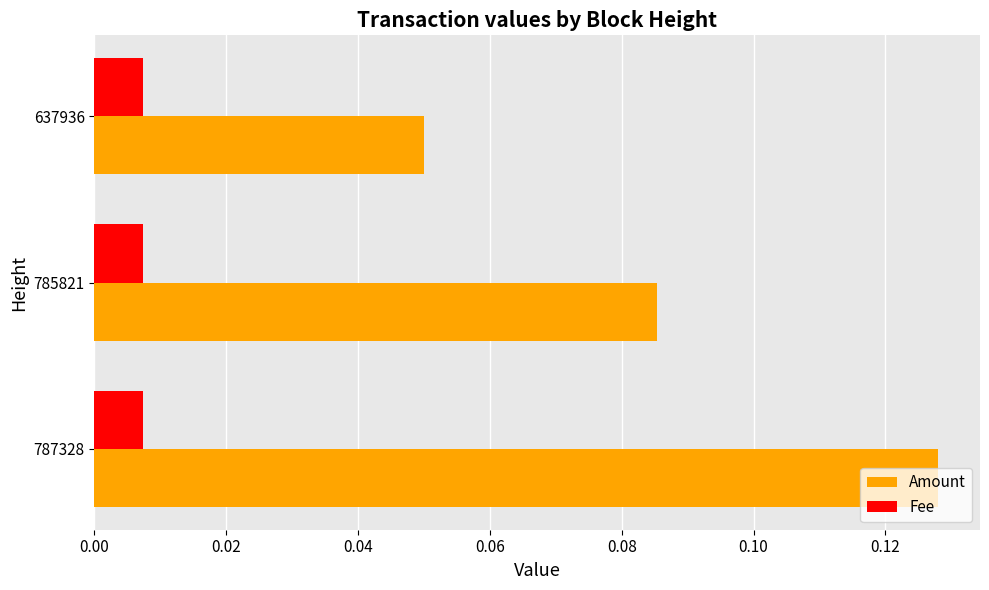

Which series has the widest spread of values?

Amount